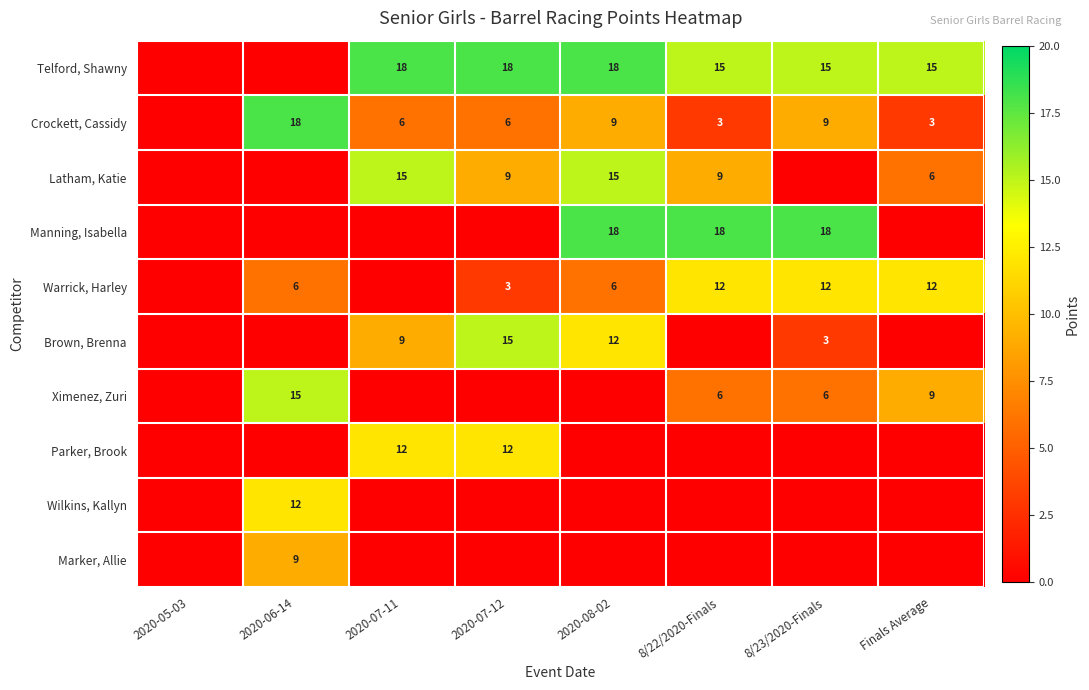

At which label is Marker, Allie closest to 4?

2020-05-03